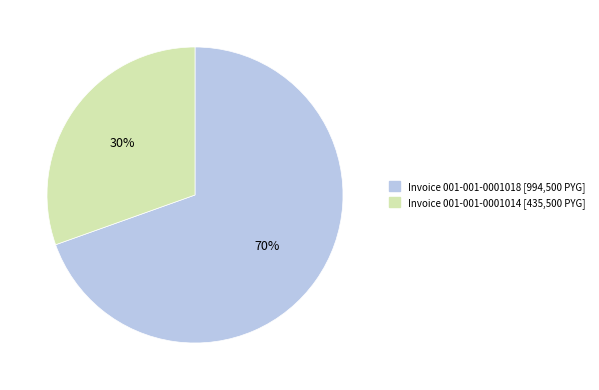

Approximately how many times larger is the value at Invoice 001-001-0001014 [435,500 PYG] compared to Invoice 001-001-0001018 [994,500 PYG]?

0.4